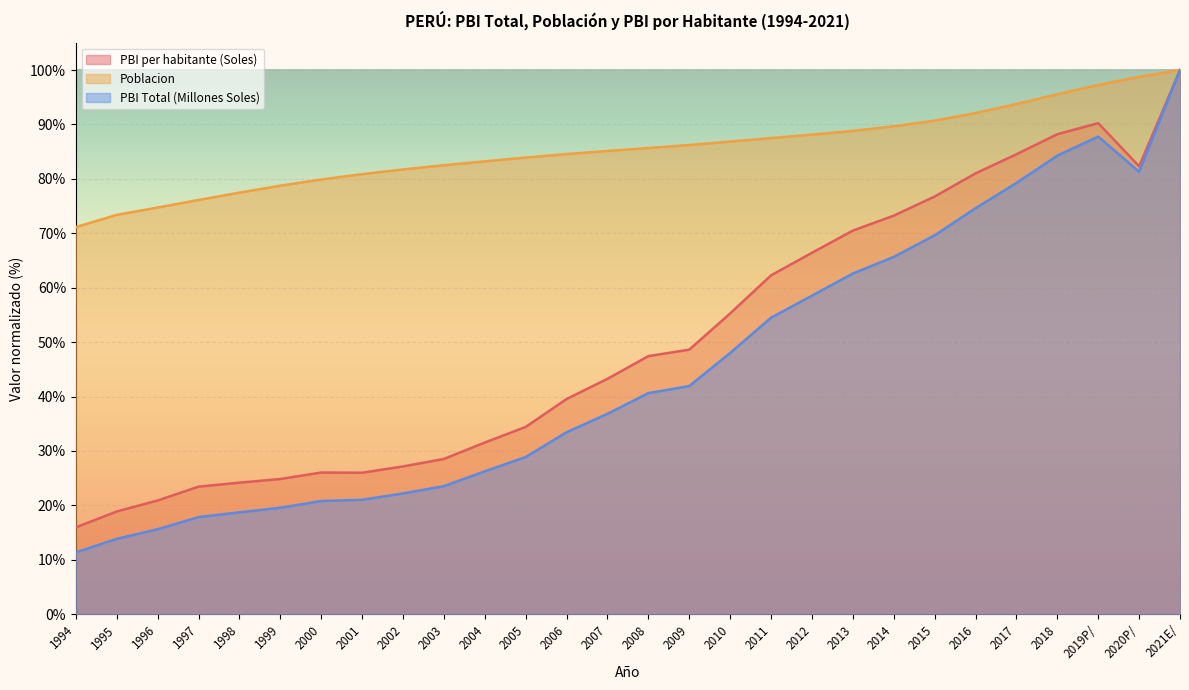

At which category is the sum across all series the highest?

2021E/